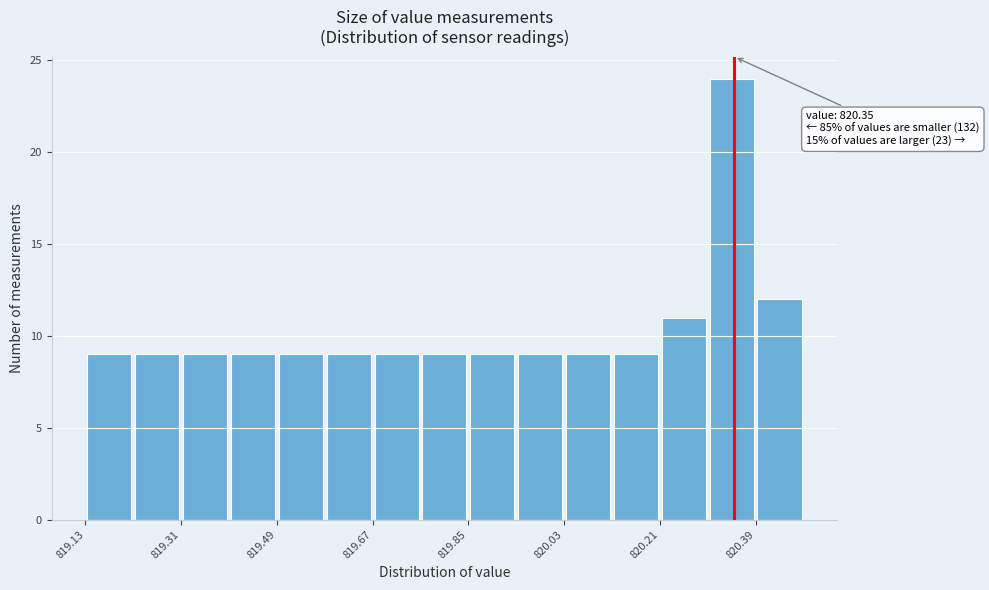

Which range on the x-axis has the tallest bar?

820.30 to 820.39